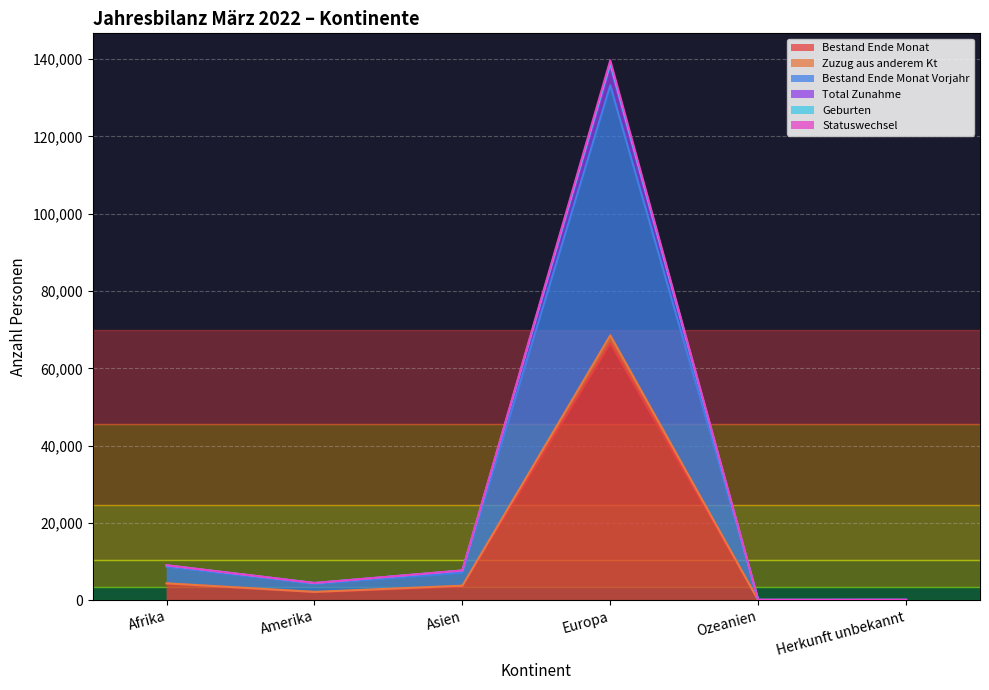

How many lines are shown in the chart?

6